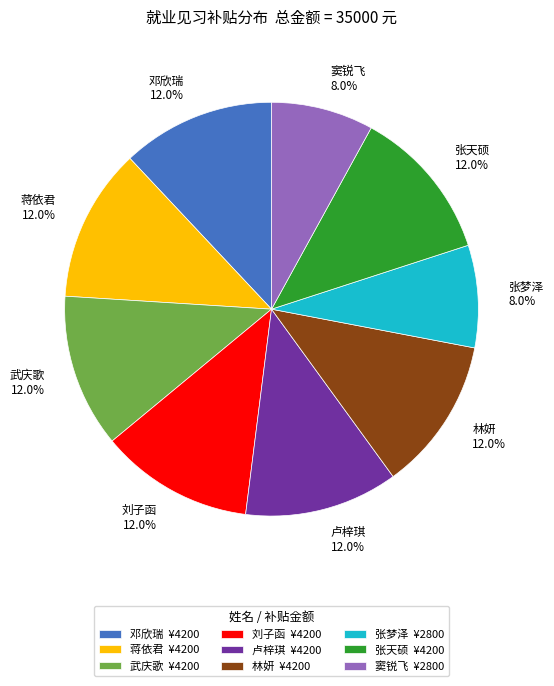

To the nearest percent, what percentage of the pie is 蒋依君?

12%